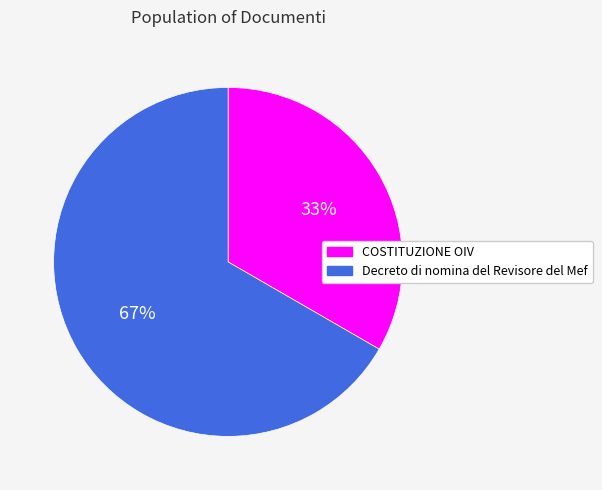

Do COSTITUZIONE OIV and Decreto di nomina del Revisore del Mef together represent more than half of the pie?

Yes